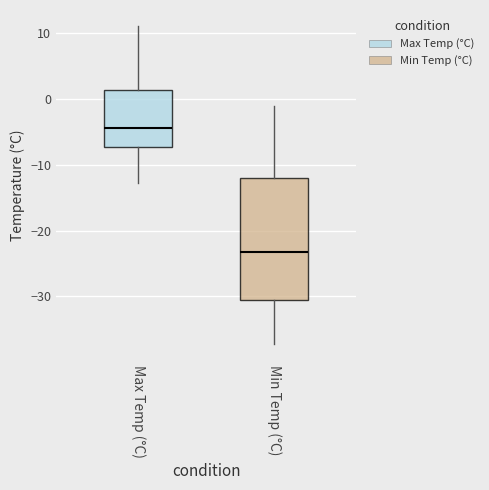

Reading left to right, transcribe this box plot: for each box, give where its median line is, the range the box spans, and where its two whiskers end, as read against the y-axis. The values are not printed on the chart, so give them approximately, as read against the axis.

Max Temp (°C): median -4, box -7 to 1, whiskers -13 to 11
Min Temp (°C): median -23, box -31 to -12, whiskers -37 to -1